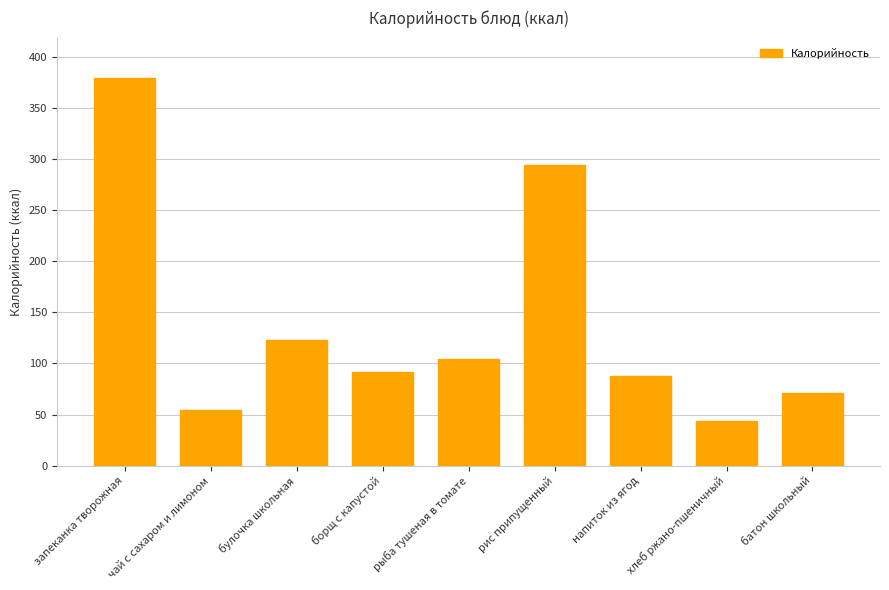

How many categories are shown in the chart?

9